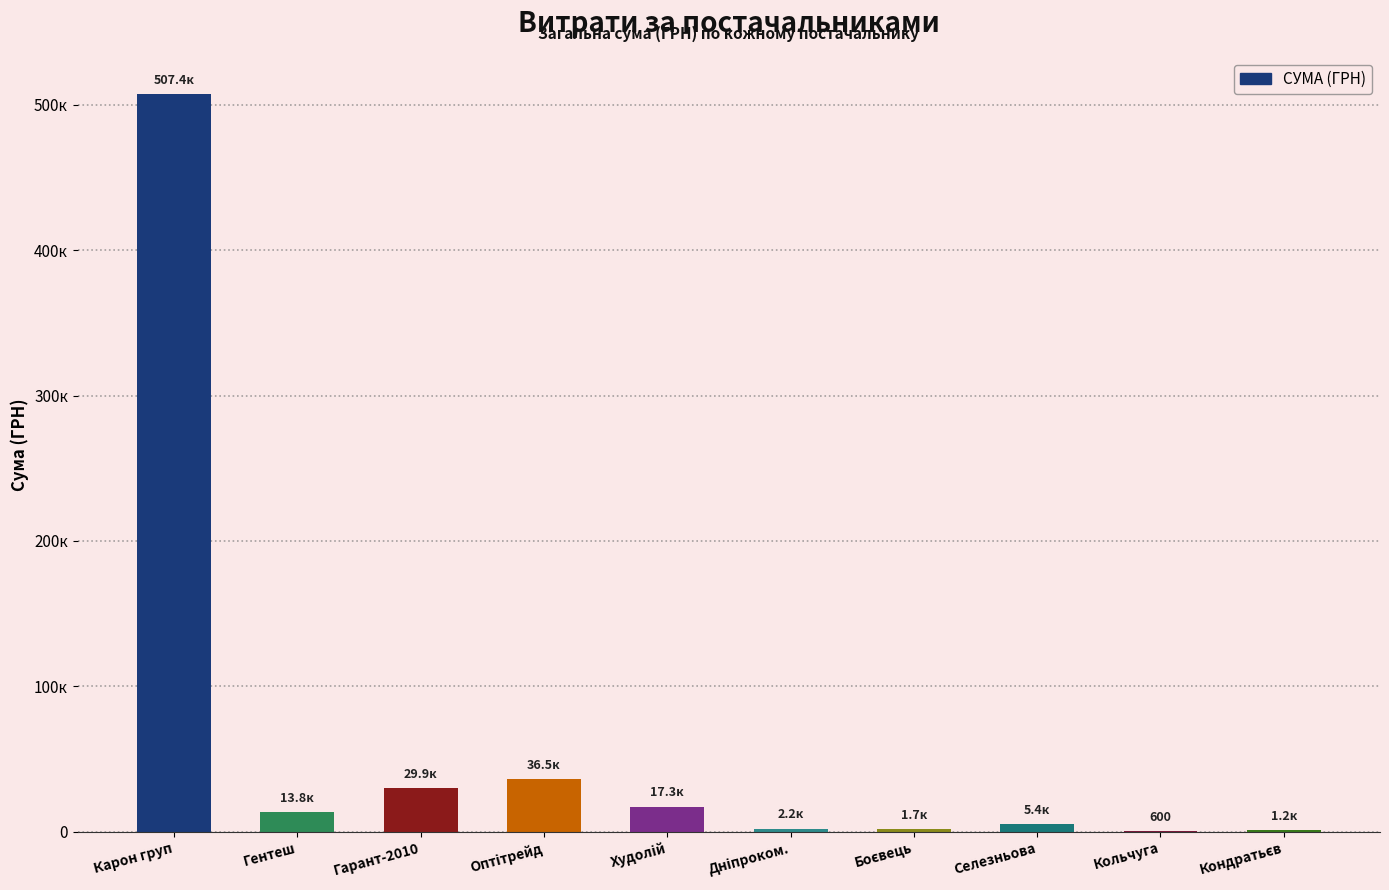

Reading right to left, extract all data points from this chart.

1197.0	600.0	5400.0	1680.0	2188.9	17307.0	36490.0	29916.0	13755.0	507370.3